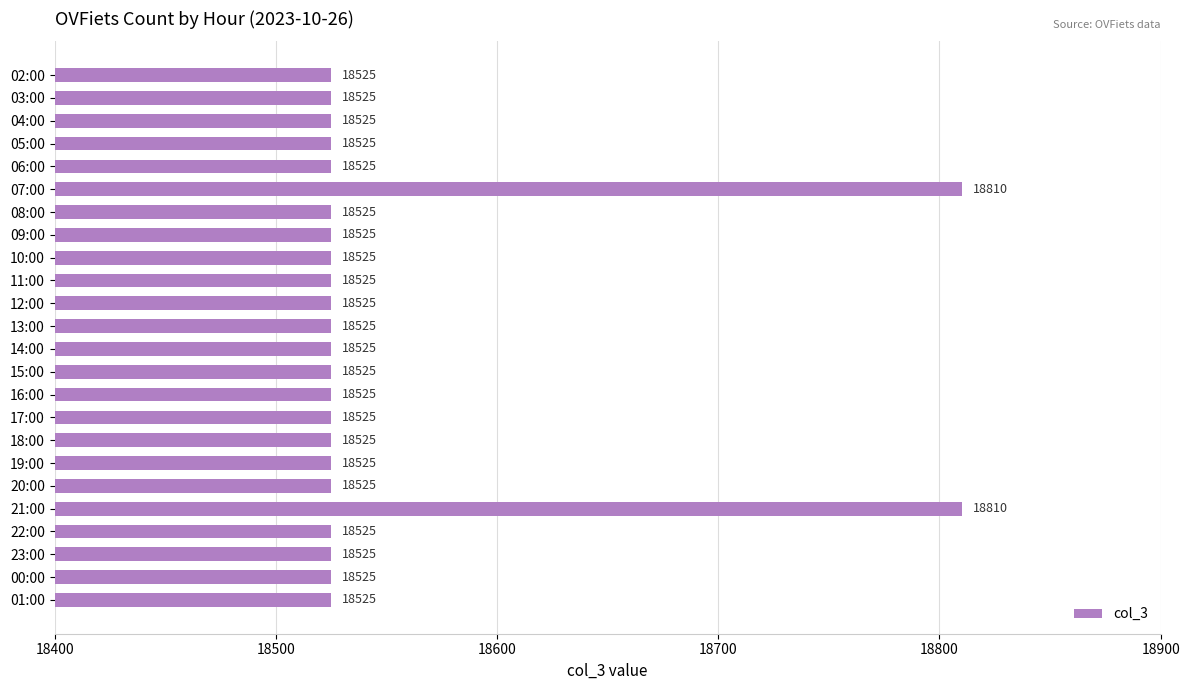

What is the smallest value displayed?

18525